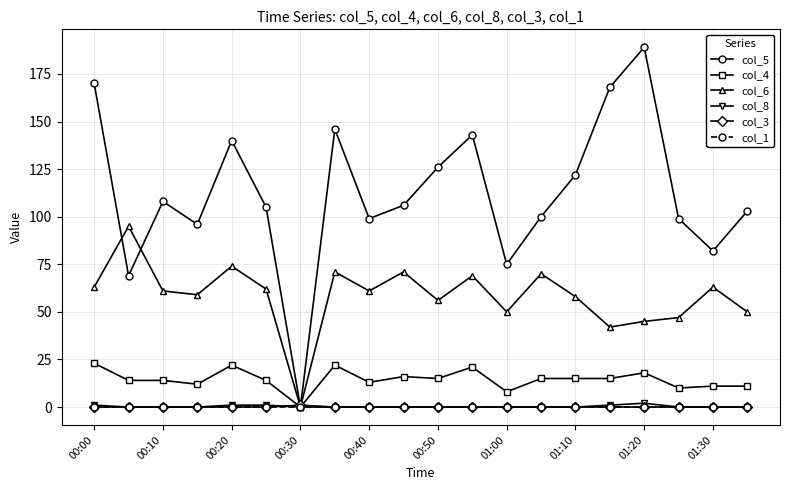

True or false: col_8 has more than 0 interior local peaks.

True